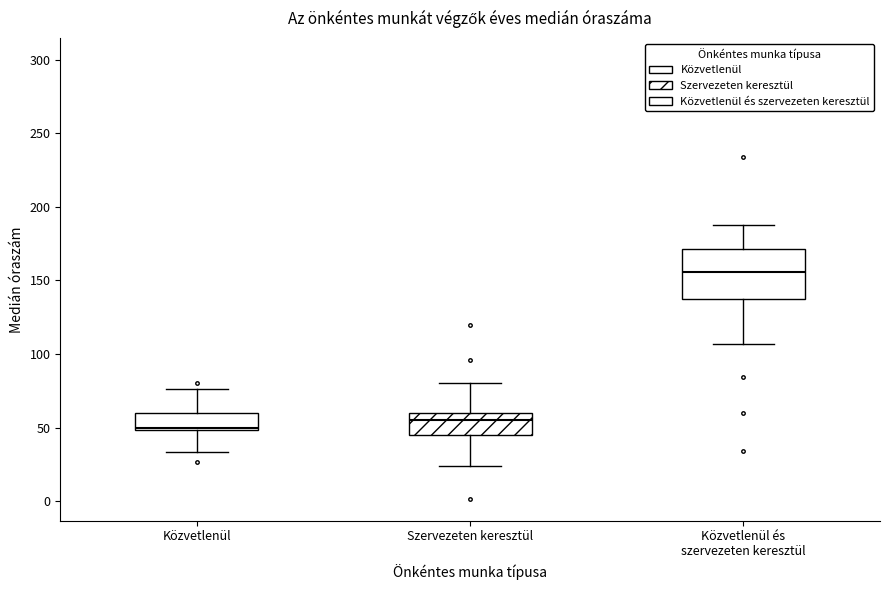

Comparing the boxes themselves (not the whiskers), which one is the tallest?

Közvetlenül és szervezeten keresztül